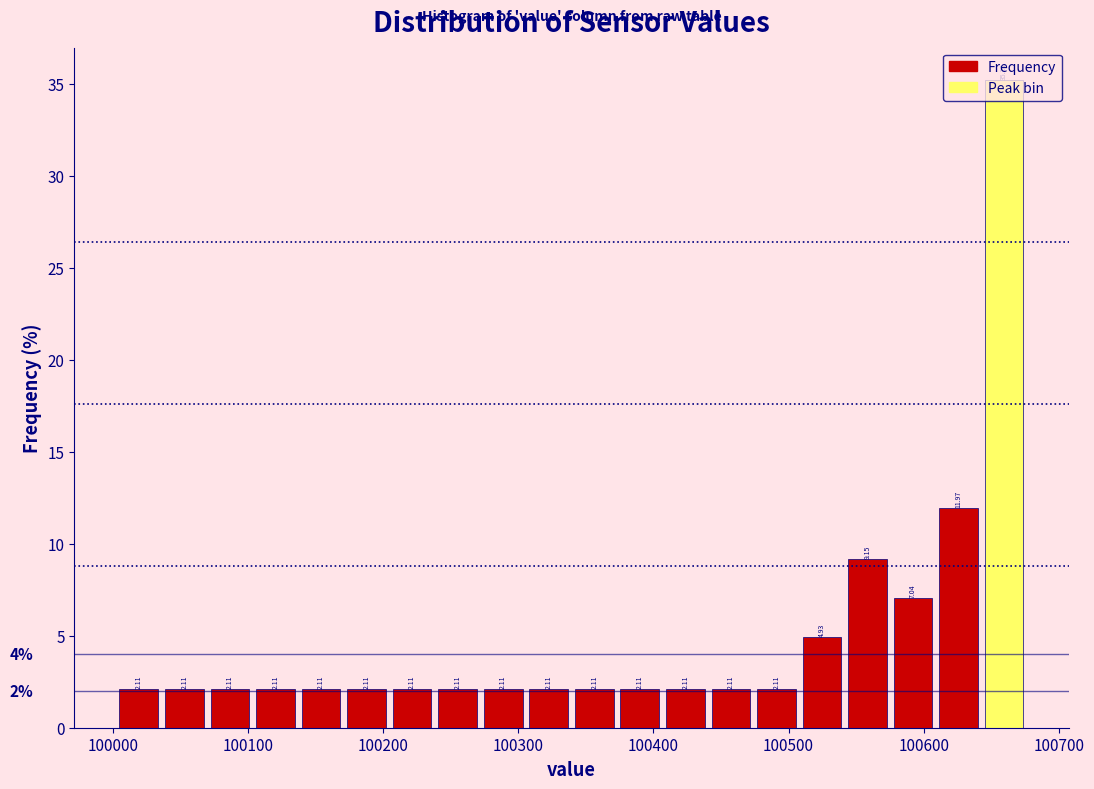

Around what value on the x-axis is the tallest bar? Give the approximate position of its centre, as read against the axis.

100660